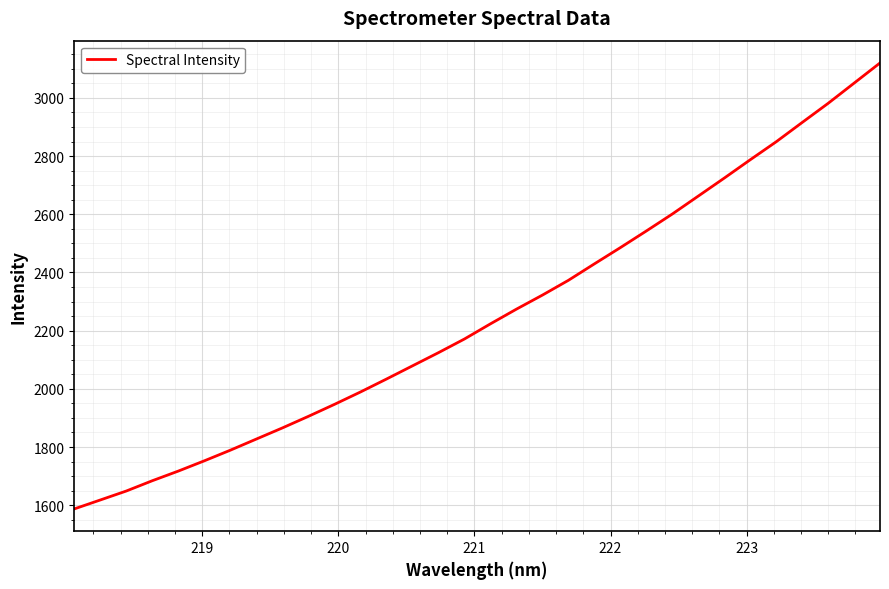

What is the difference between the maximum and minimum values?

1532.8